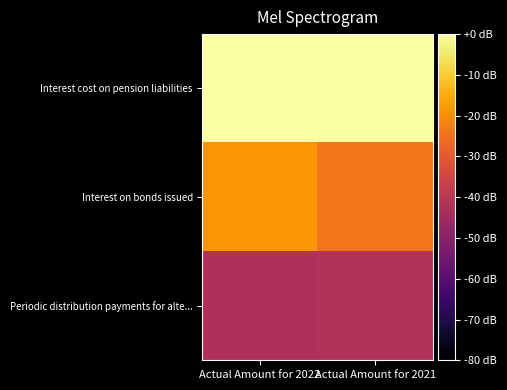

List the series in order of their overall mean, lowest first.

Periodic distribution payments for alte..., Interest on bonds issued, Interest cost on pension liabilities